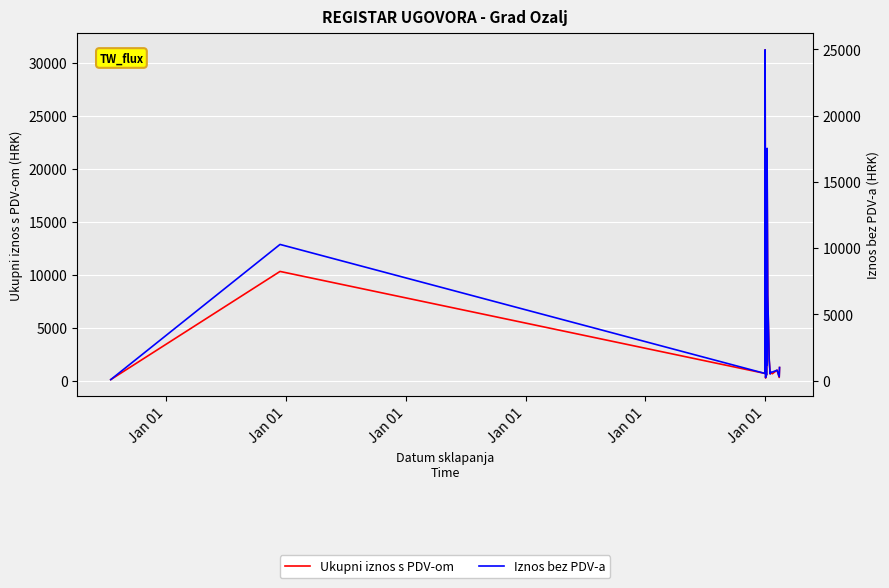

What is the label of the 17th point from the right?

Jan 01